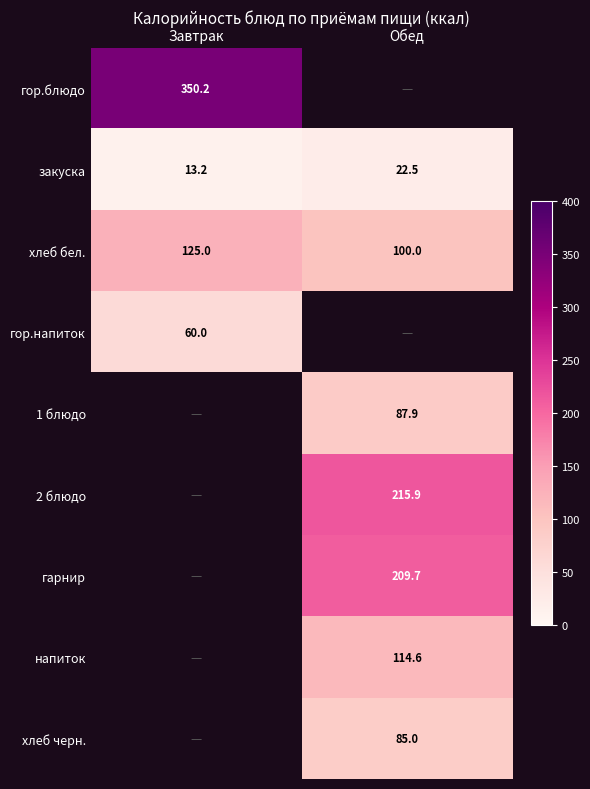

What is the difference between the закуска values at Обед and Завтрак?

9.3